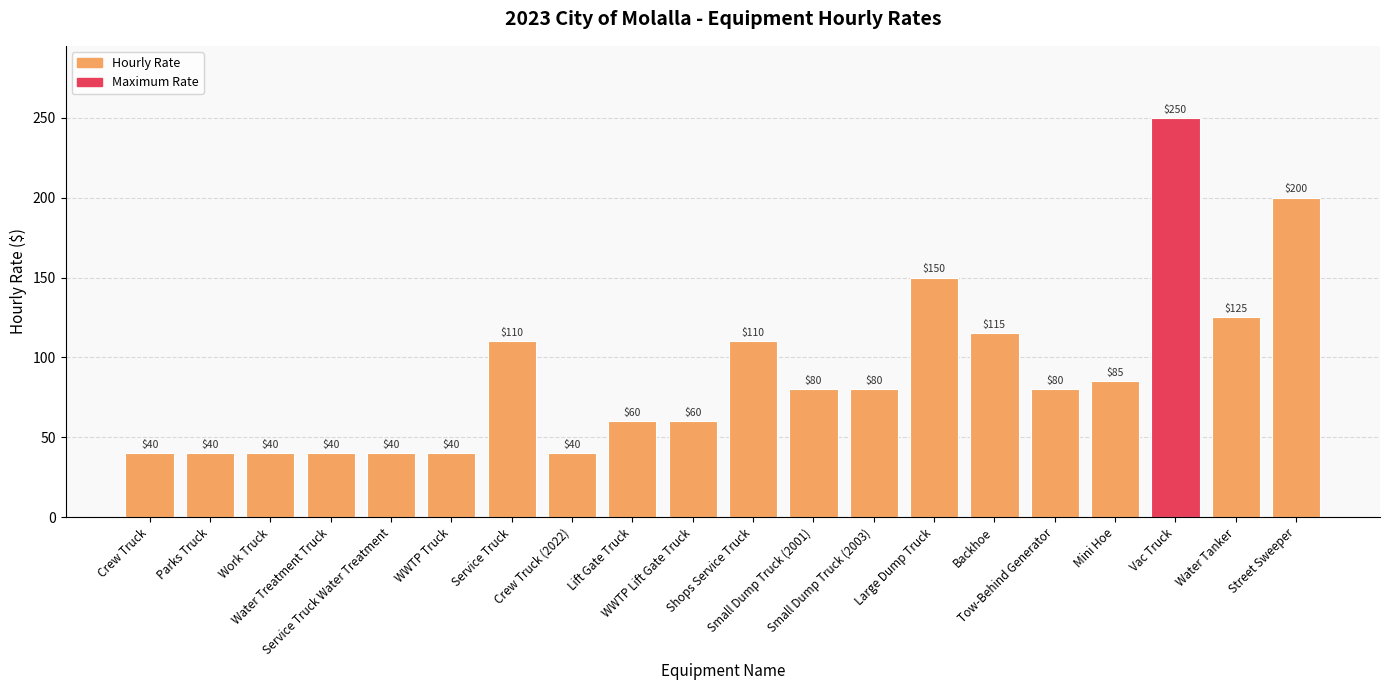

What is the smallest value displayed?

40